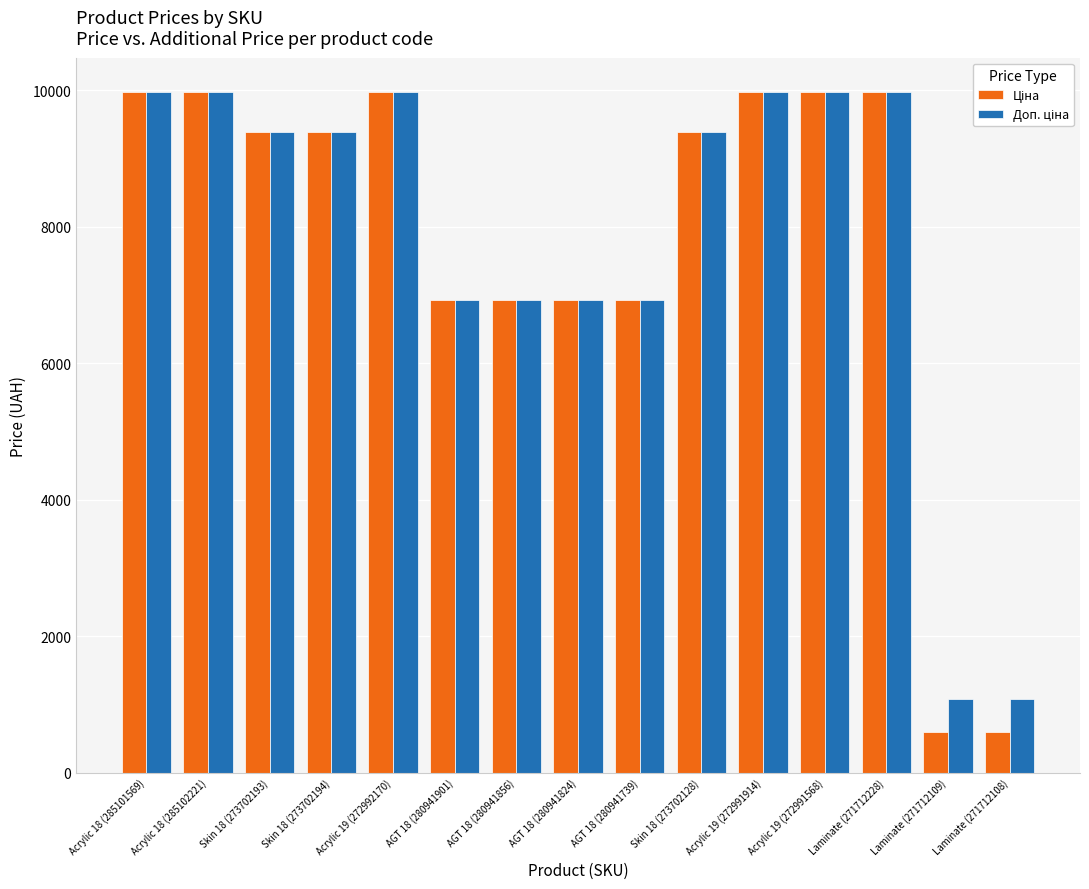

What is the total value across all series at Skin 18 (273702128)?

18767.9